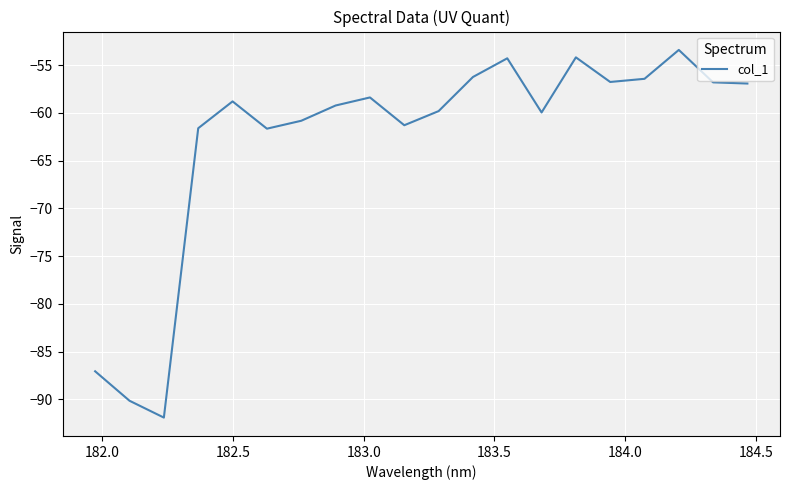

What is the maximum value shown in the chart?

-53.4